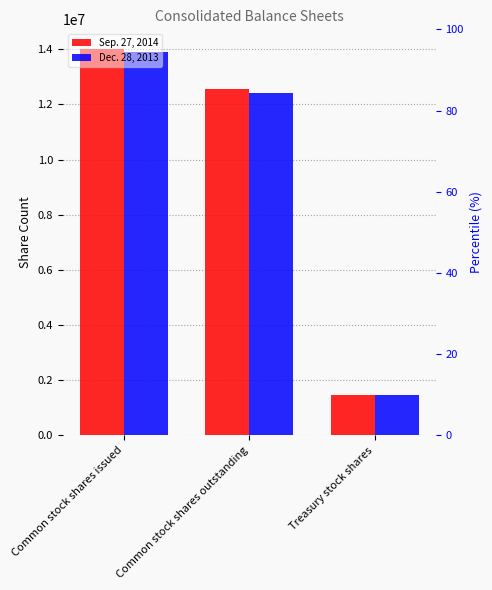

What are all the series names shown in the legend?

Sep. 27, 2014, Dec. 28, 2013